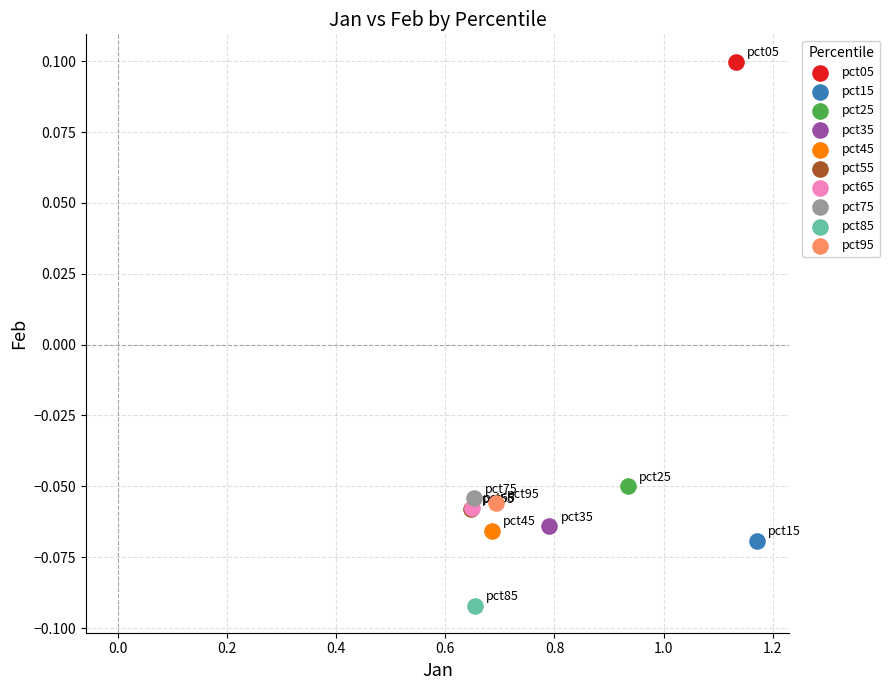

What are all the series names shown in the legend?

pct05, pct15, pct25, pct35, pct45, pct55, pct65, pct75, pct85, pct95